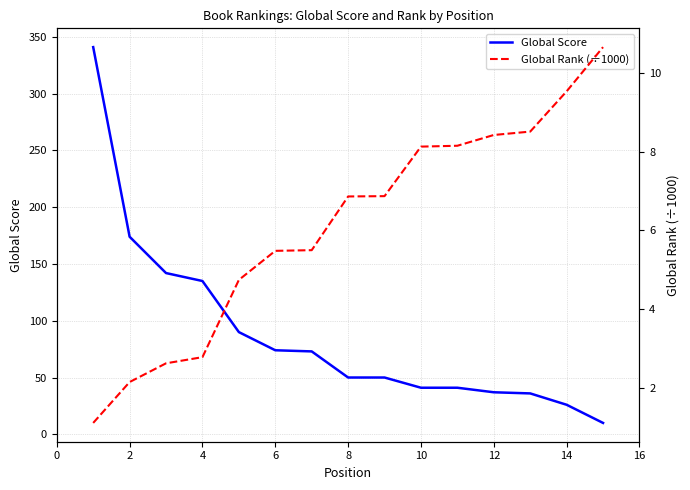

What is the maximum value for Global Rank (÷1000)?

10.6